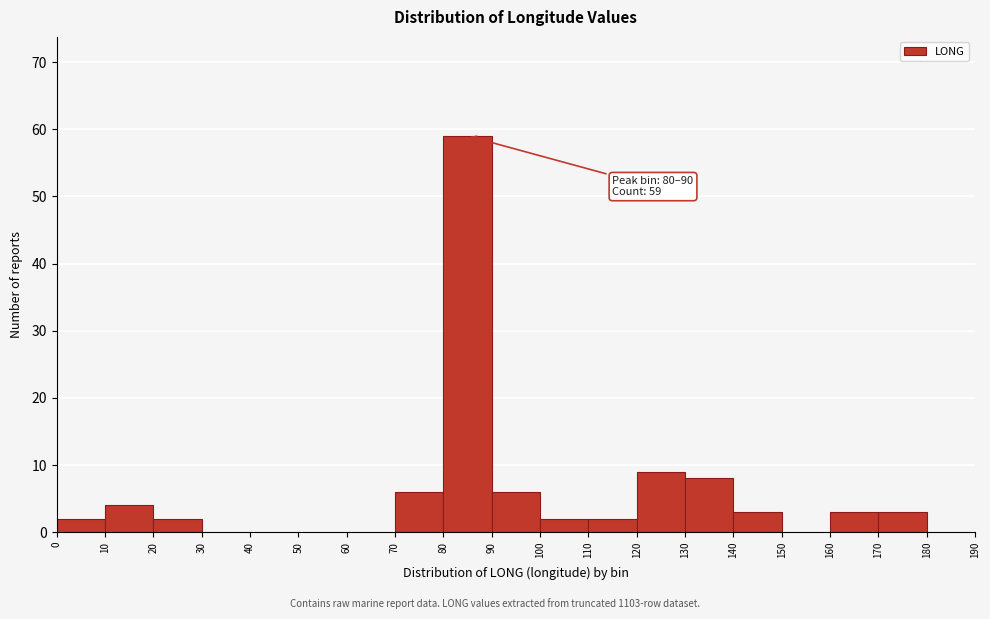

Over which range of the x-axis is the bar tallest?

80 to 90